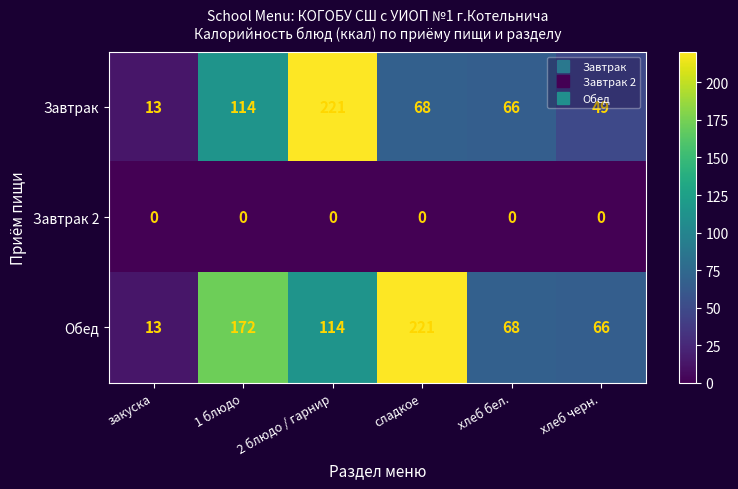

At how many categories does at least one series exceed 25?

5